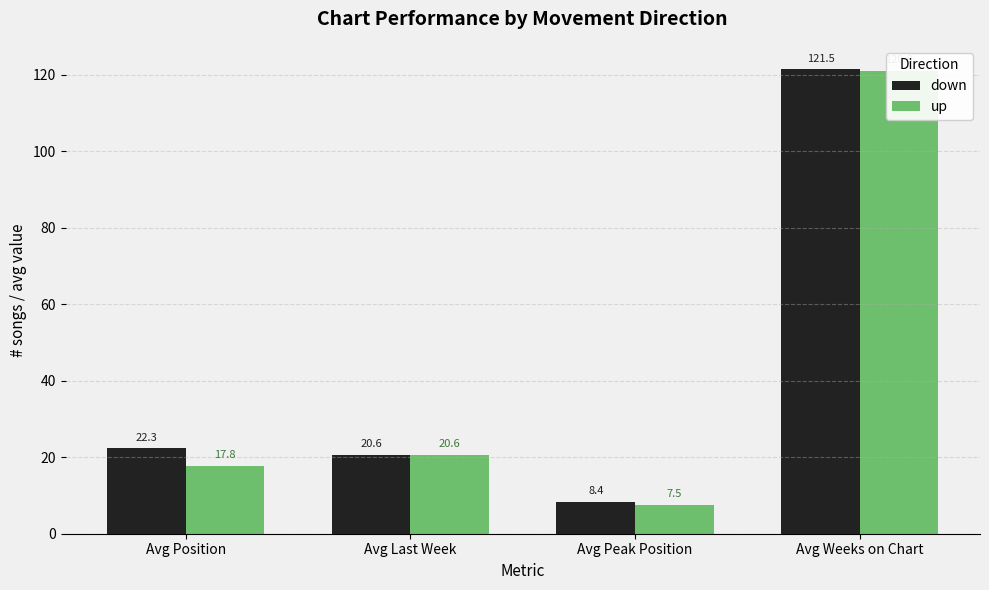

How many values in the down series are below 22?

2